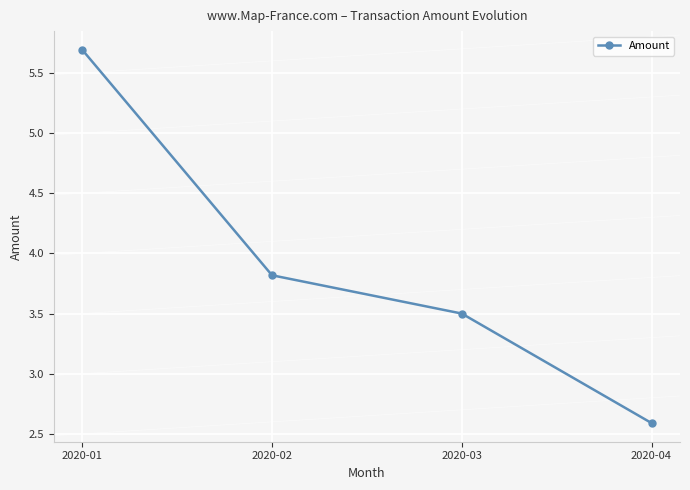

Approximately how many times larger is the value at 2020-02 compared to 2020-01?

0.7